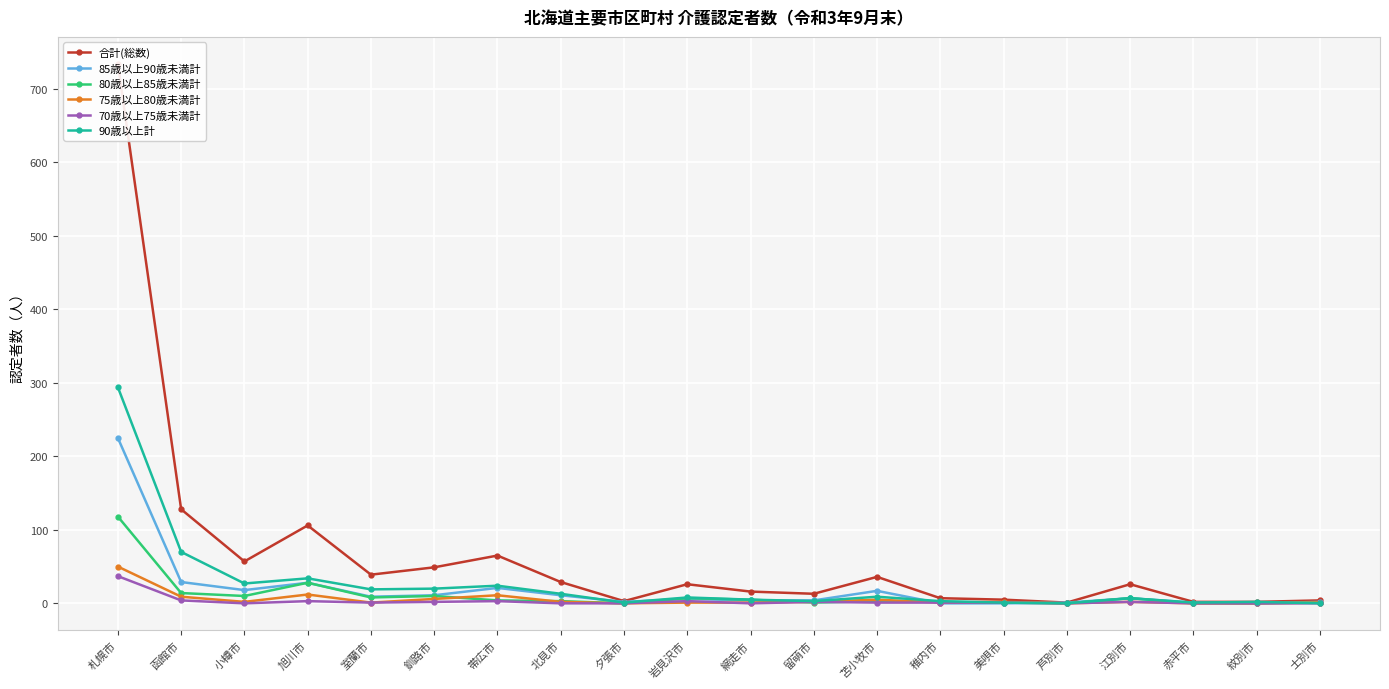

Which category has the lowest value across all series?

稚内市